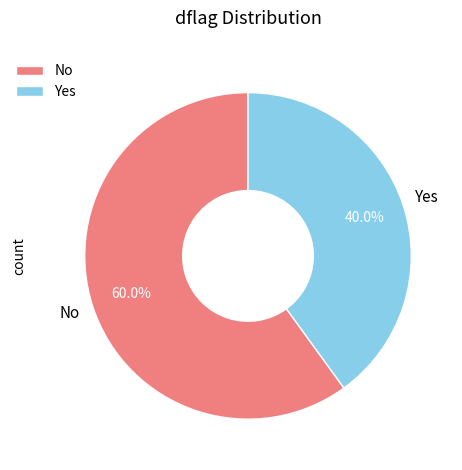

What percentage is NOT represented by No?

40.0%